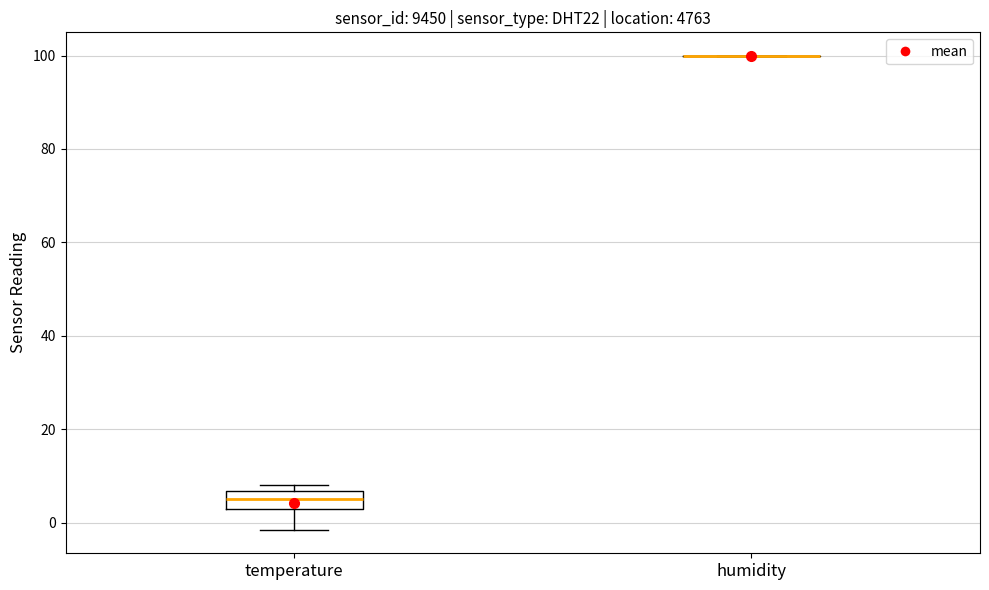

Which box is the tallest, from its lower edge to its upper edge?

temperature